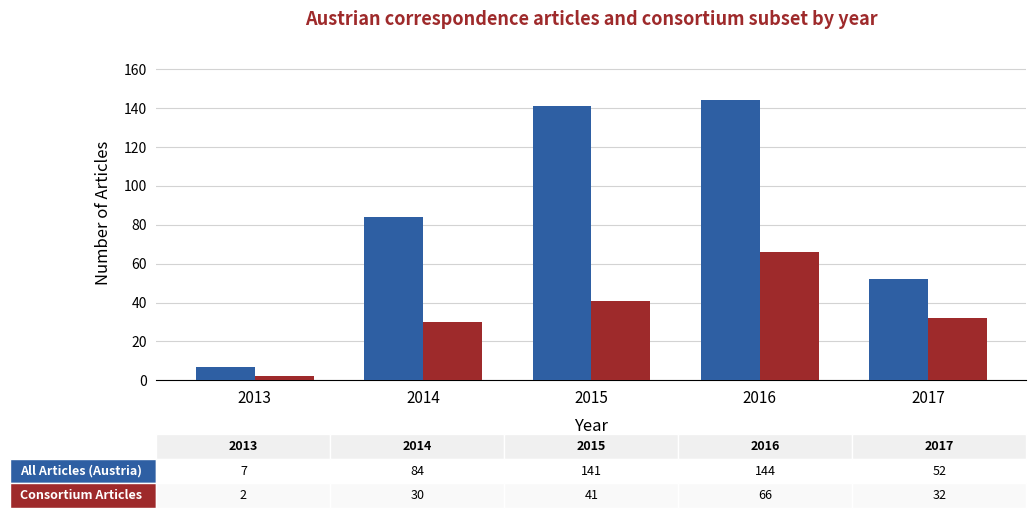

What is the difference between the highest and lowest values at 2016?

78